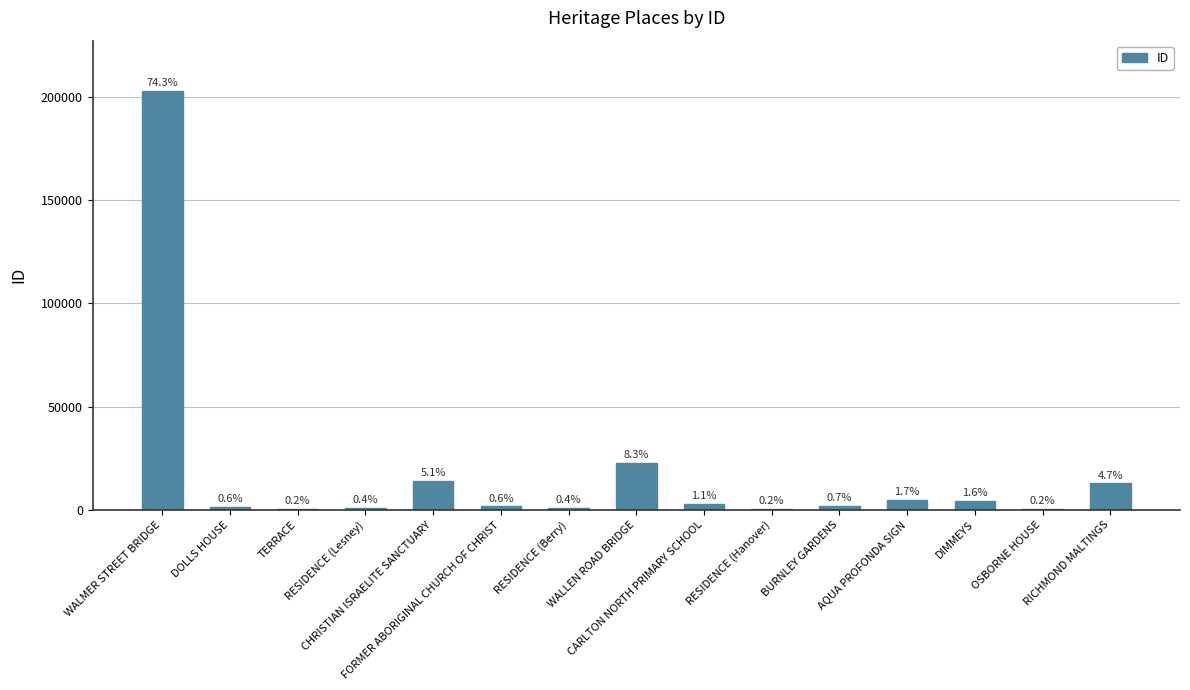

List the labels in order of value, smallest first.

TERRACE, RESIDENCE (Hanover), OSBORNE HOUSE, RESIDENCE (Berry), RESIDENCE (Lesney), DOLLS HOUSE, FORMER ABORIGINAL CHURCH OF CHRIST, BURNLEY GARDENS, CARLTON NORTH PRIMARY SCHOOL, DIMMEYS, AQUA PROFONDA SIGN, RICHMOND MALTINGS, CHRISTIAN ISRAELITE SANCTUARY, WALLEN ROAD BRIDGE, WALMER STREET BRIDGE